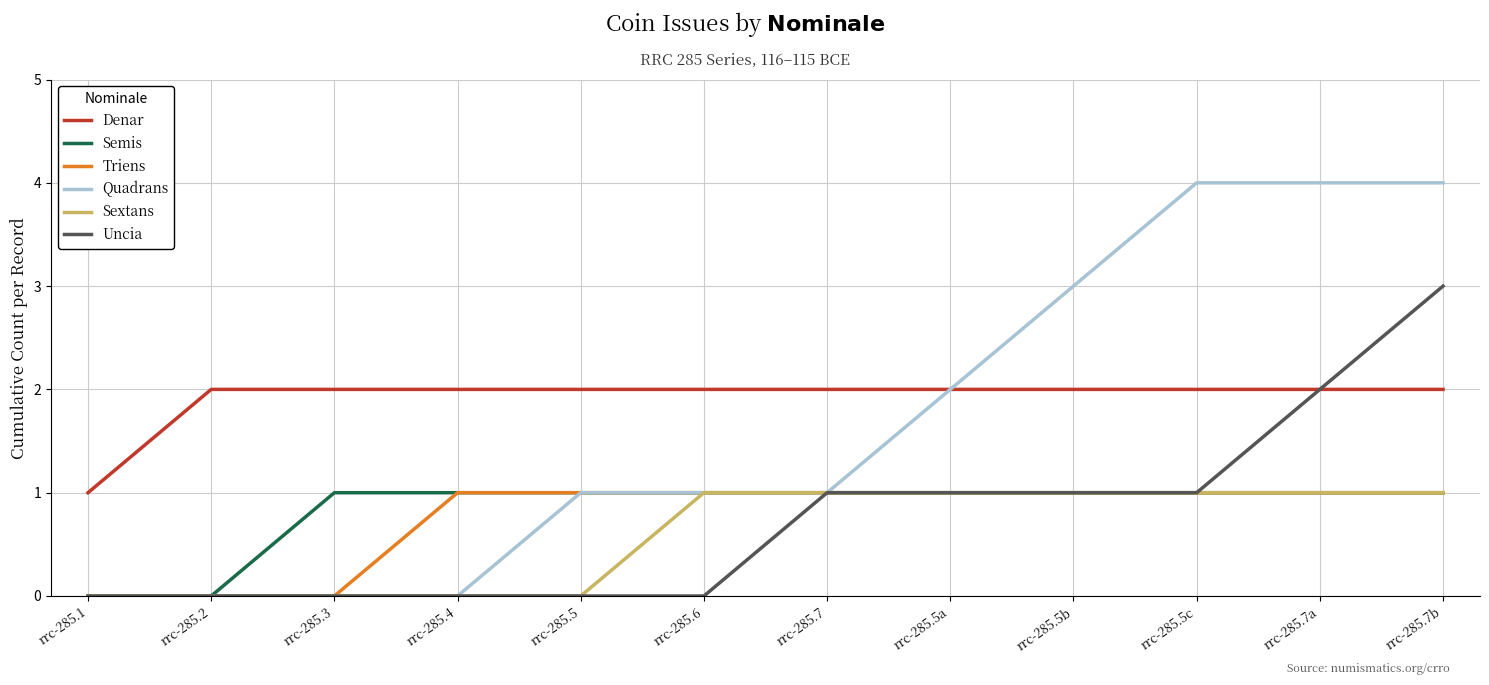

How many series are shown in this chart?

6